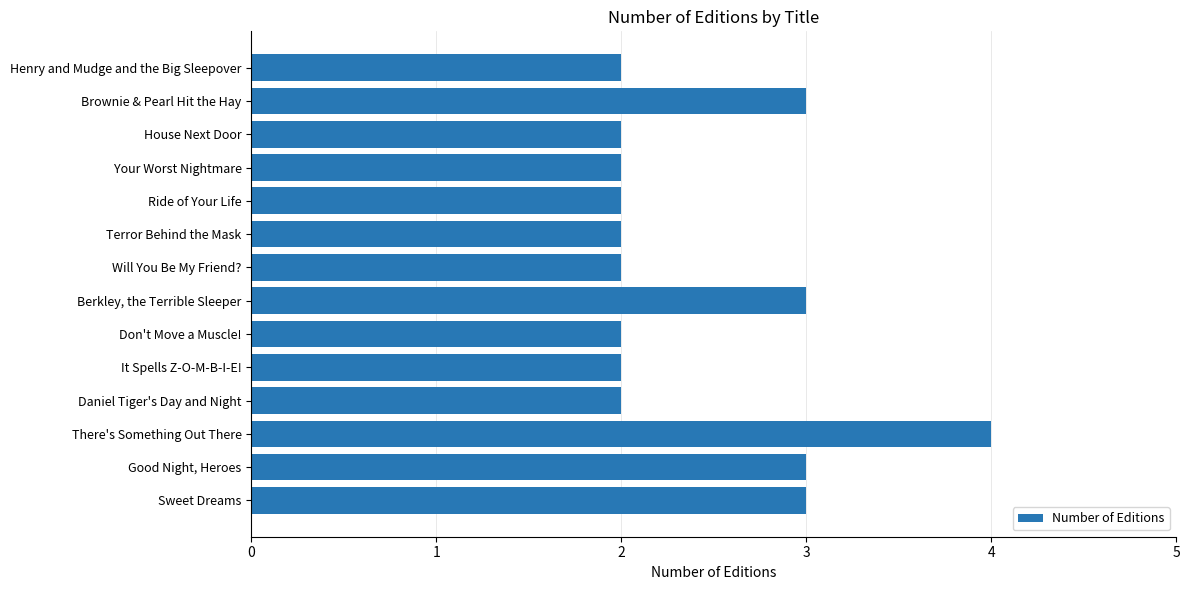

What is the sum of all values?

34